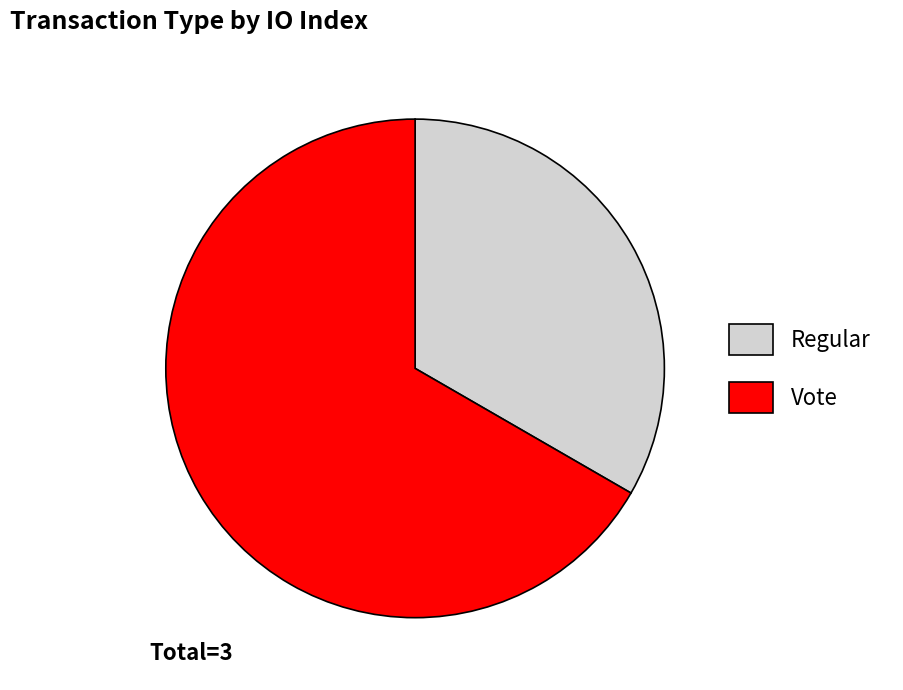

Which category has the biggest portion of the pie?

Vote